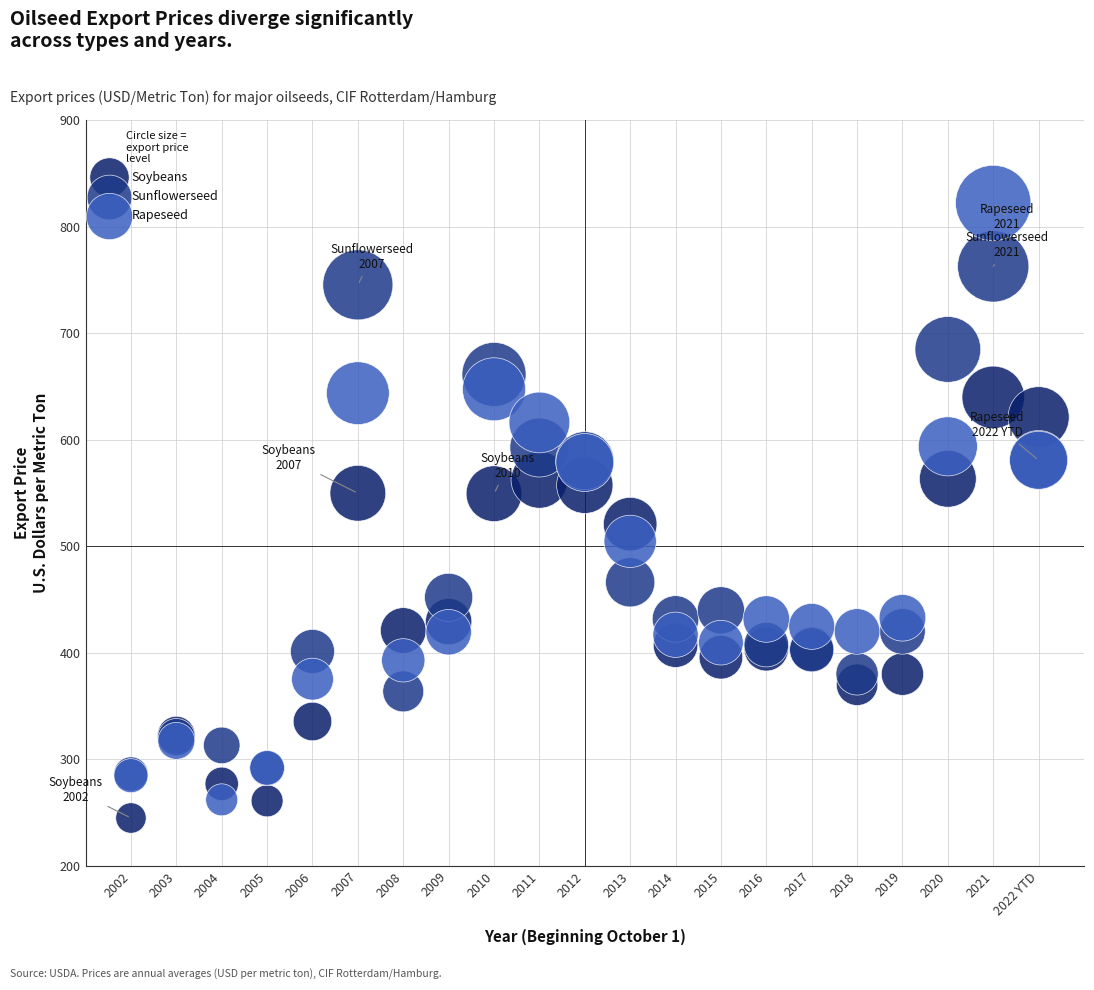

What are all the series names shown in the legend?

Soybeans, Sunflowerseed, Rapeseed